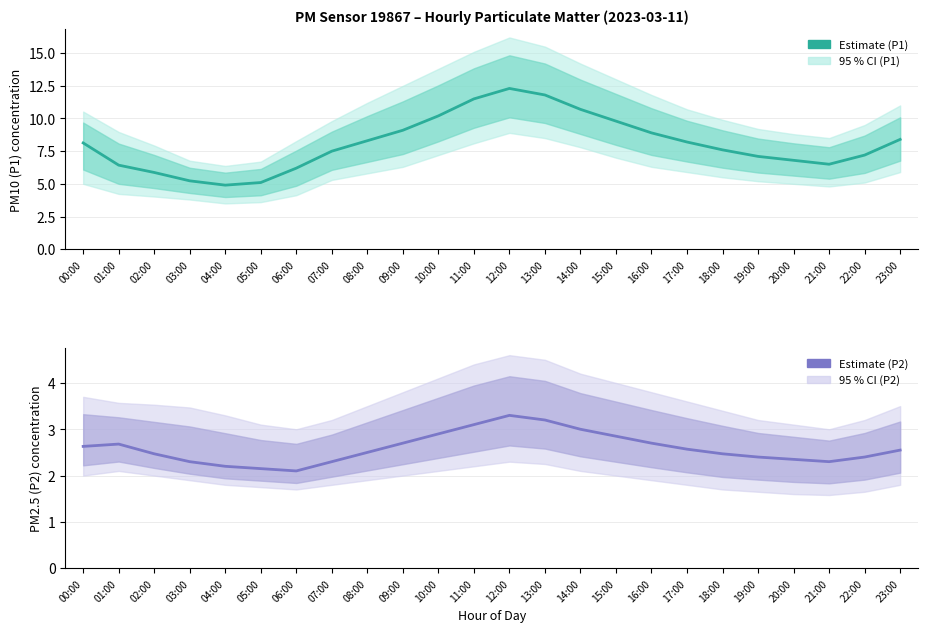

Does the chart have visible grid lines?

Yes